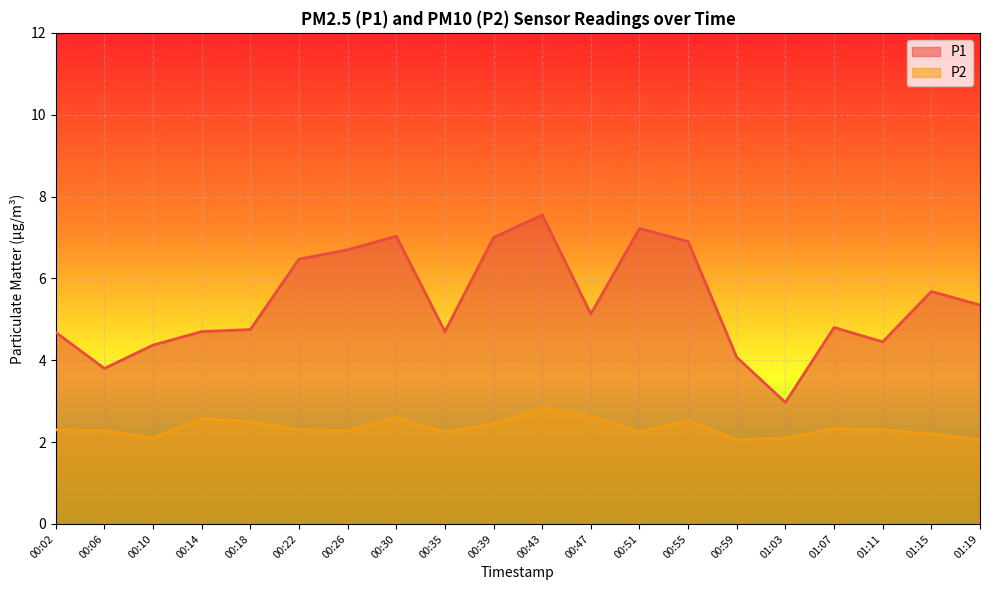

Which series has the largest total across all categories?

P1